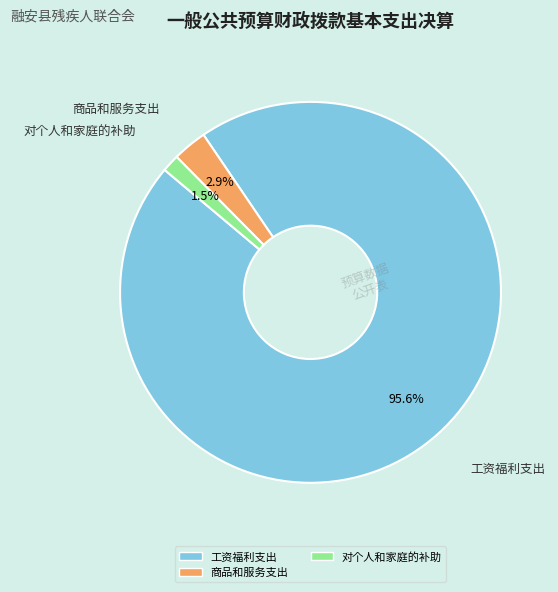

To the nearest percent, what is the combined percentage of 商品和服务支出 and 对个人和家庭的补助?

4%